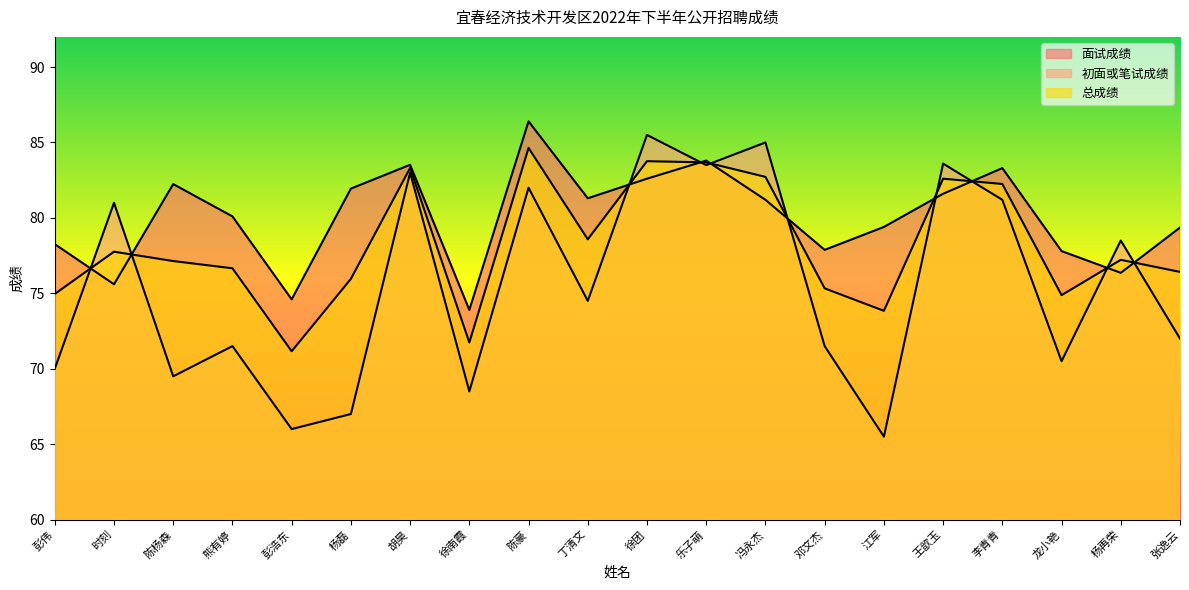

Is the value of 初面或笔试成绩 at 杨再荣 greater than the value of 总成绩 at 丁清文?

No